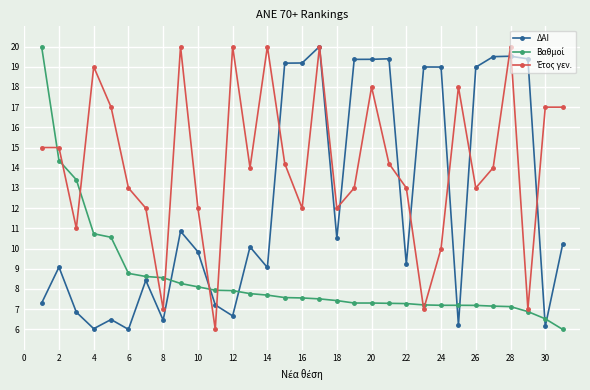

What is the maximum value for ΔΑΙ?

20.0